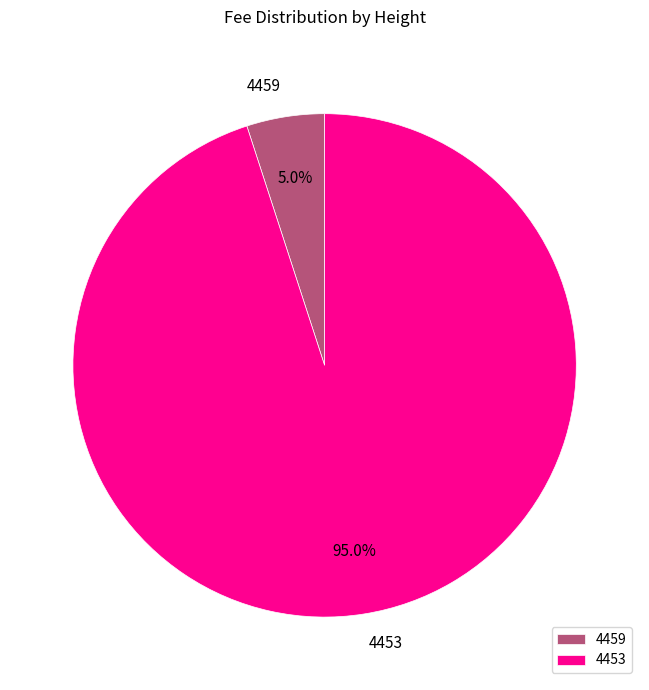

To the nearest percent, what is the difference between the largest and smallest slice percentages?

90%